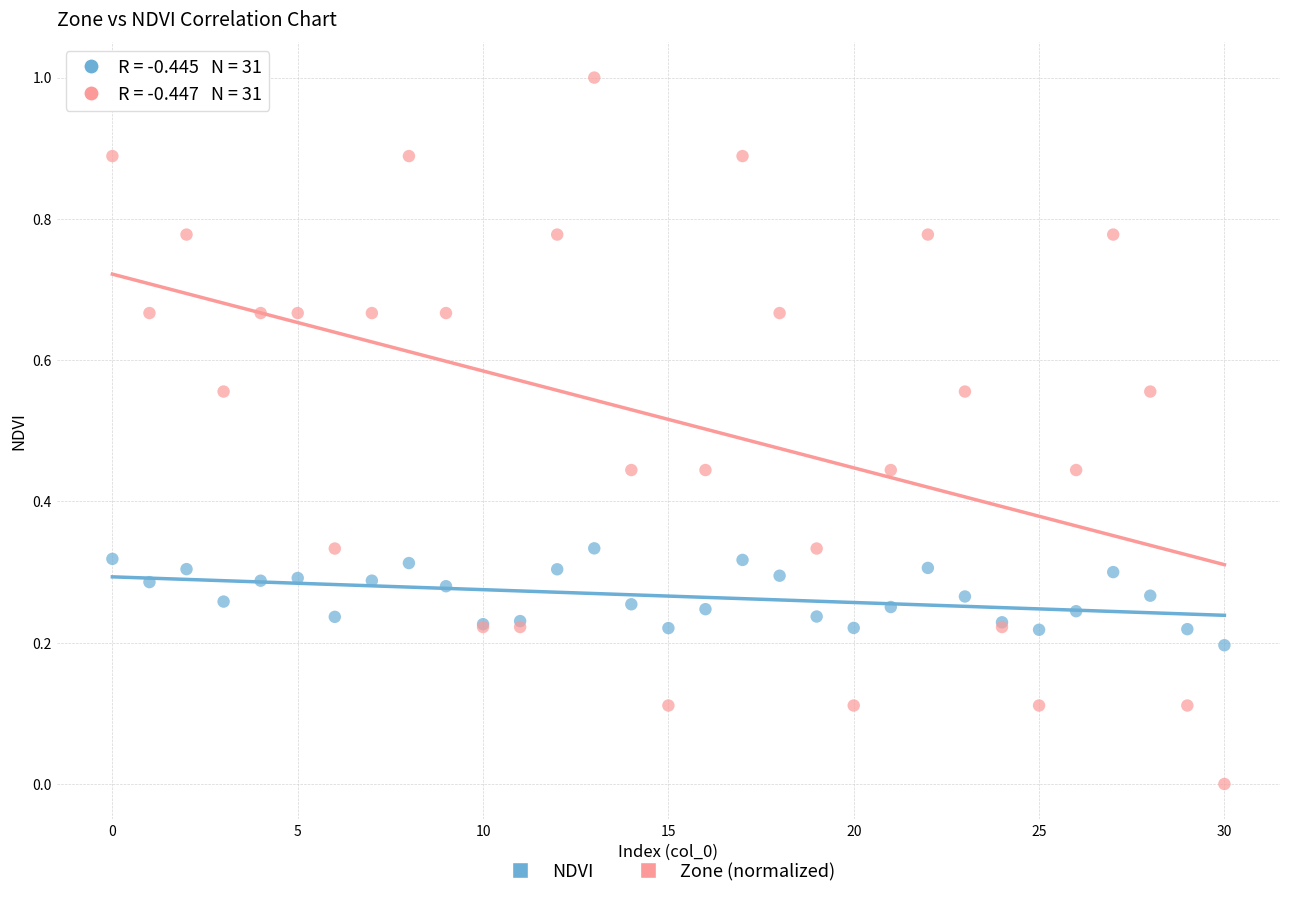

Which series reaches the maximum Y coordinate?

Zone (normalized)